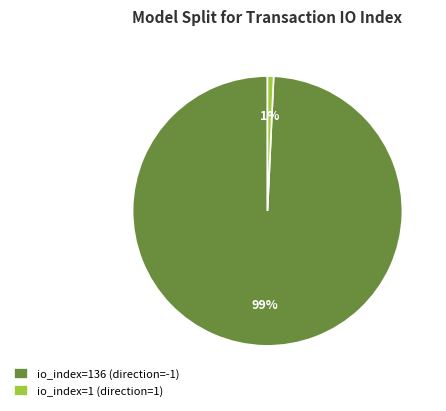

True or false: io_index=136 (direction=-1) accounts for 99% of the total.

True